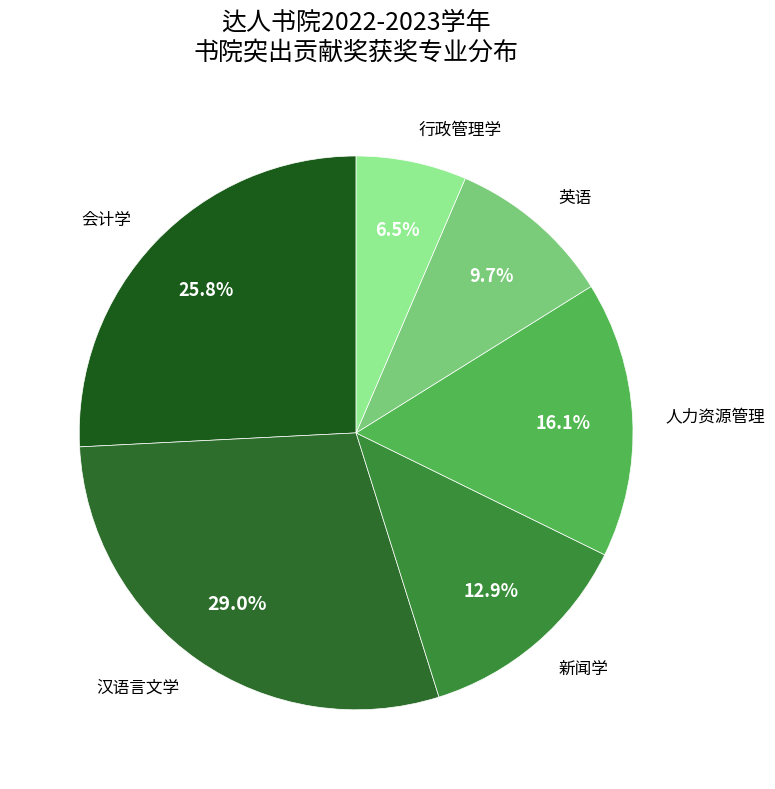

What is the smallest slice in the pie chart?

行政管理学